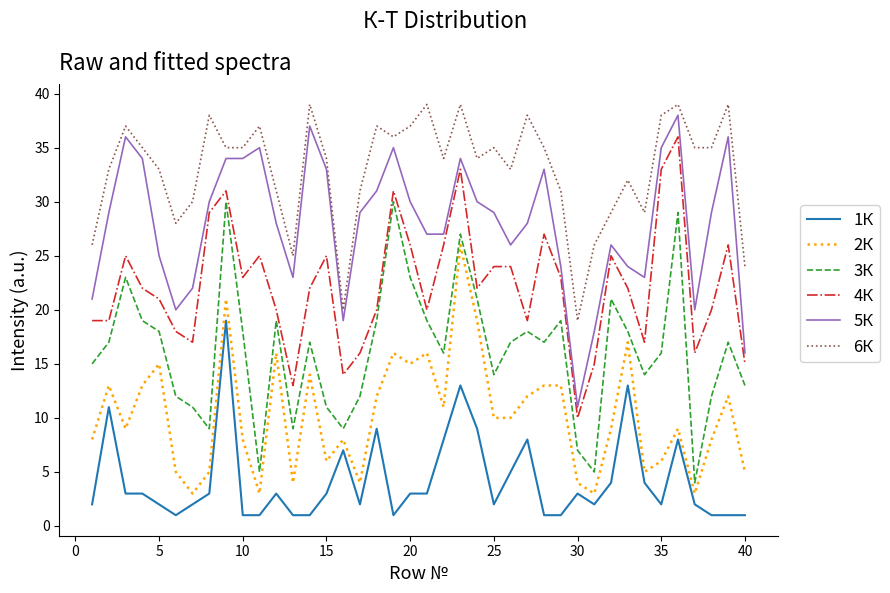

Is this an area chart (filled region under the line)?

No